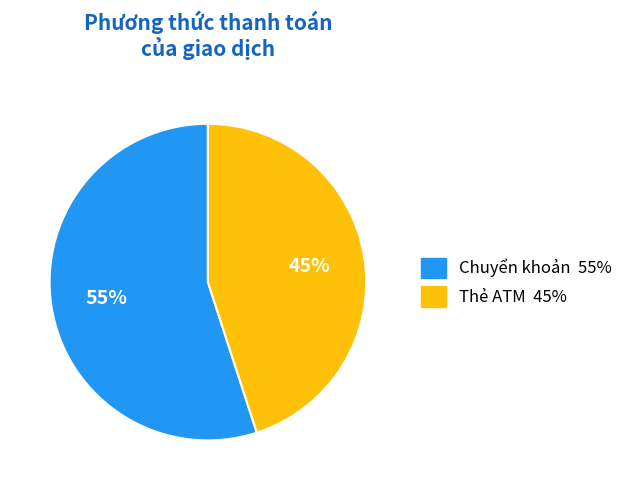

The Chuyển khoản slice represents 55% of the pie. True or false?

True